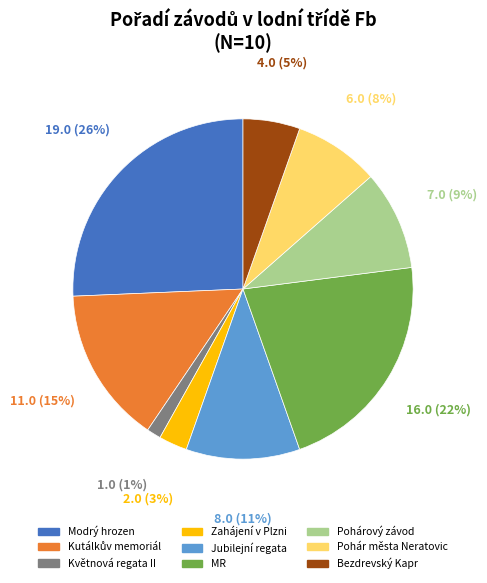

Does any single category account for the majority?

No